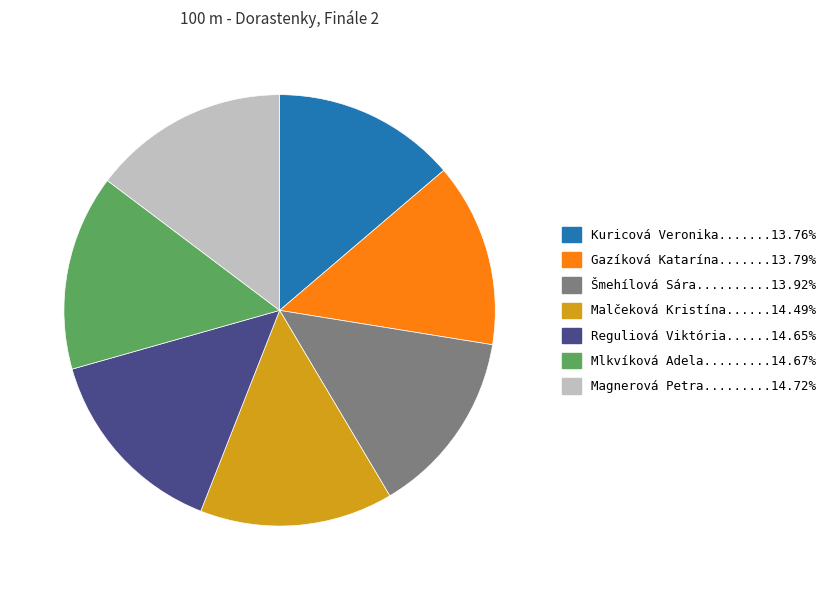

Is there any slice that represents more than half of the pie?

No